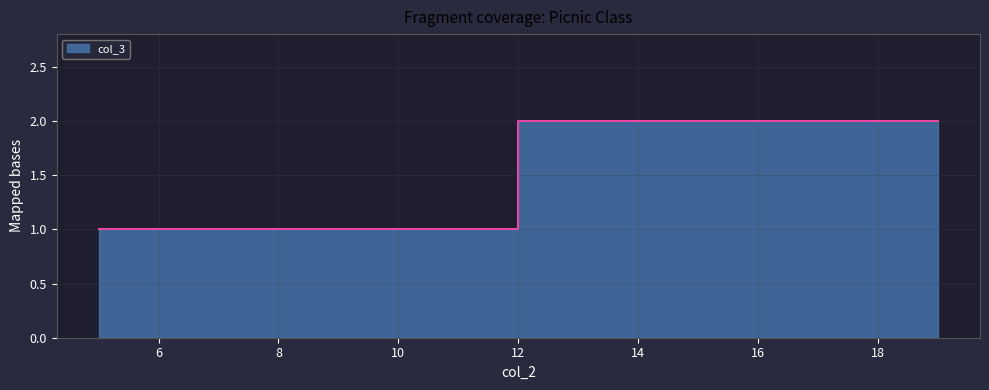

Between 19 and 5, which is larger?

19